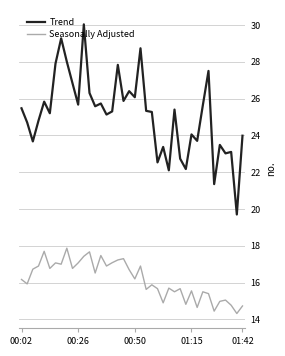

What are all the series names shown in the legend?

Trend, Seasonally Adjusted